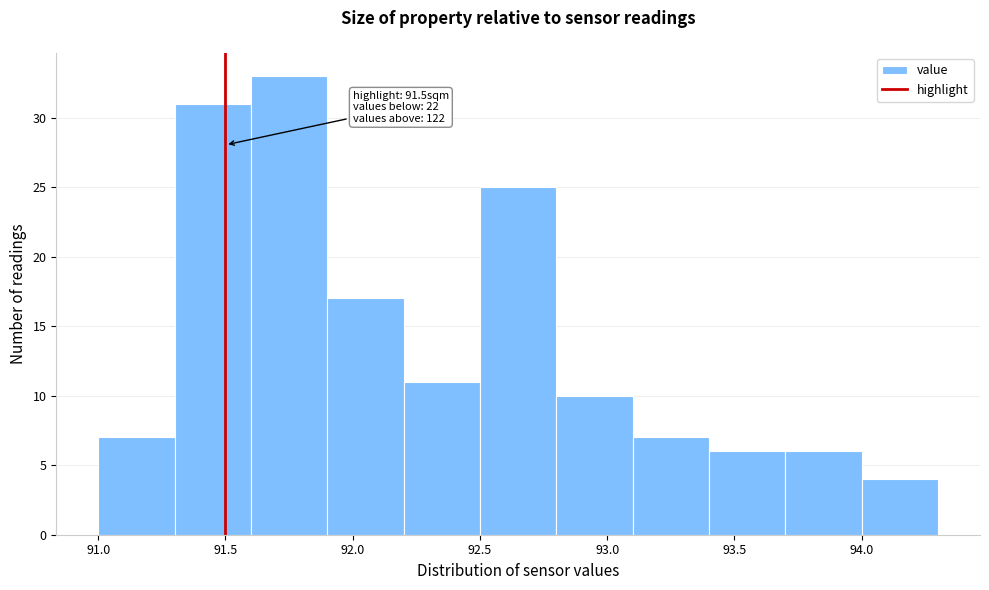

Over which range of the x-axis is the bar tallest?

91.6 to 91.9